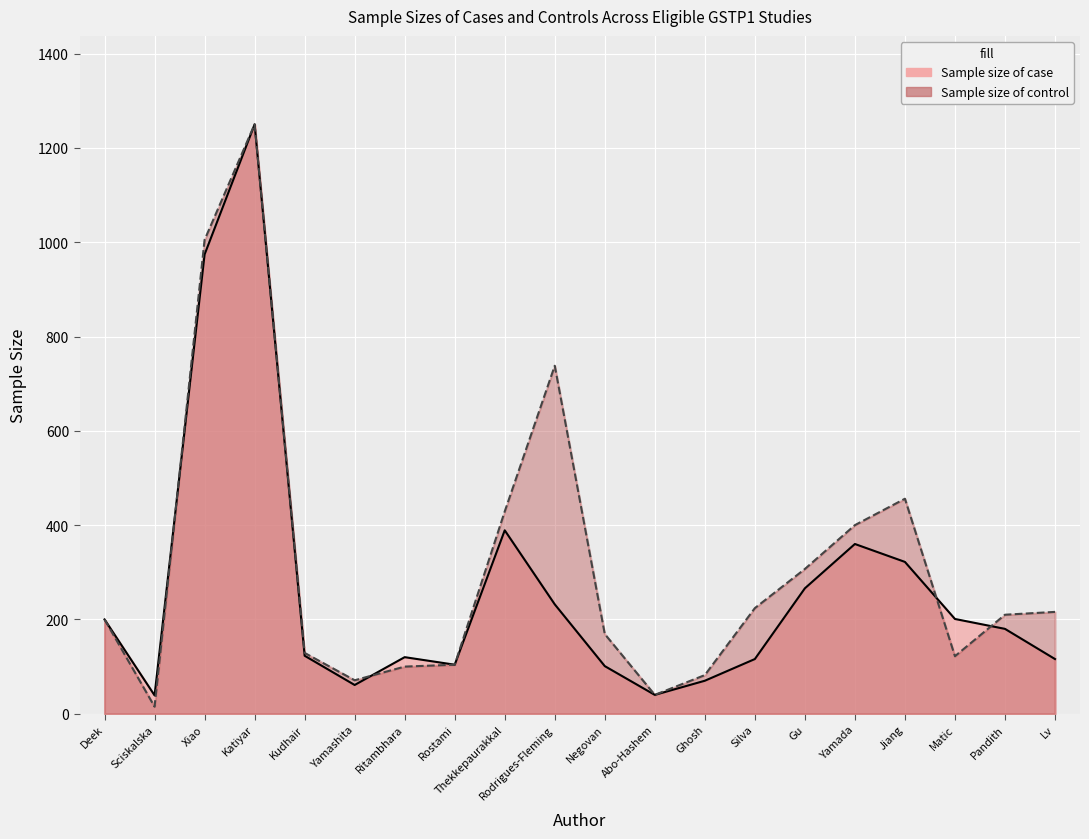

How many categories are shown in the chart?

20